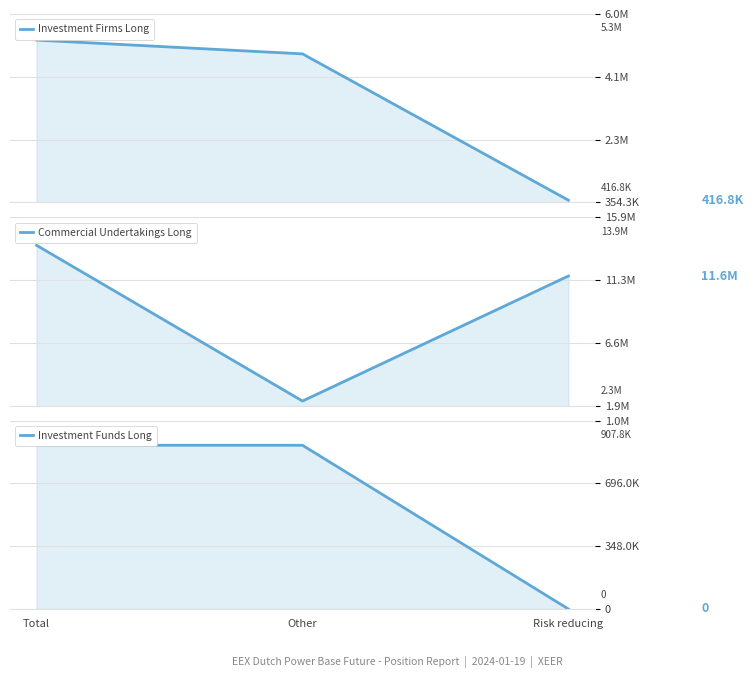

Which series has the largest total across all categories?

Commercial Undertakings Long